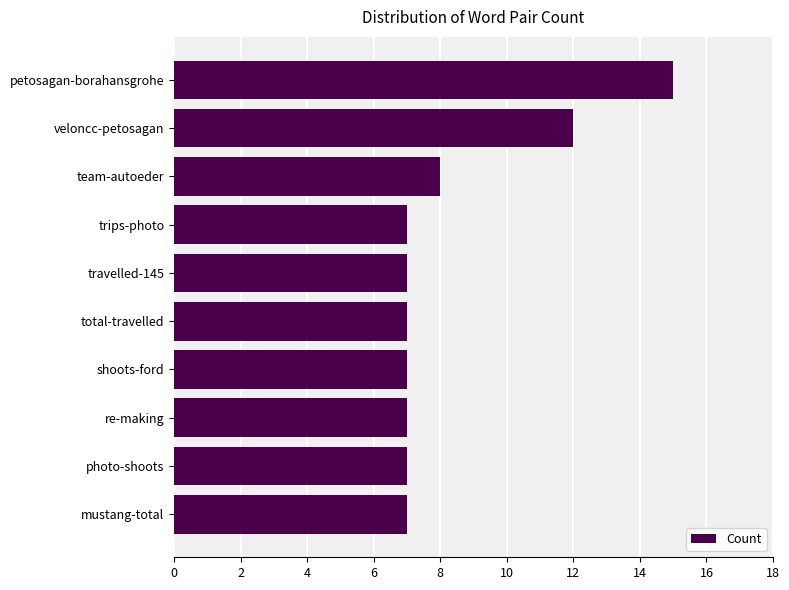

How many distinct data groups are displayed?

1